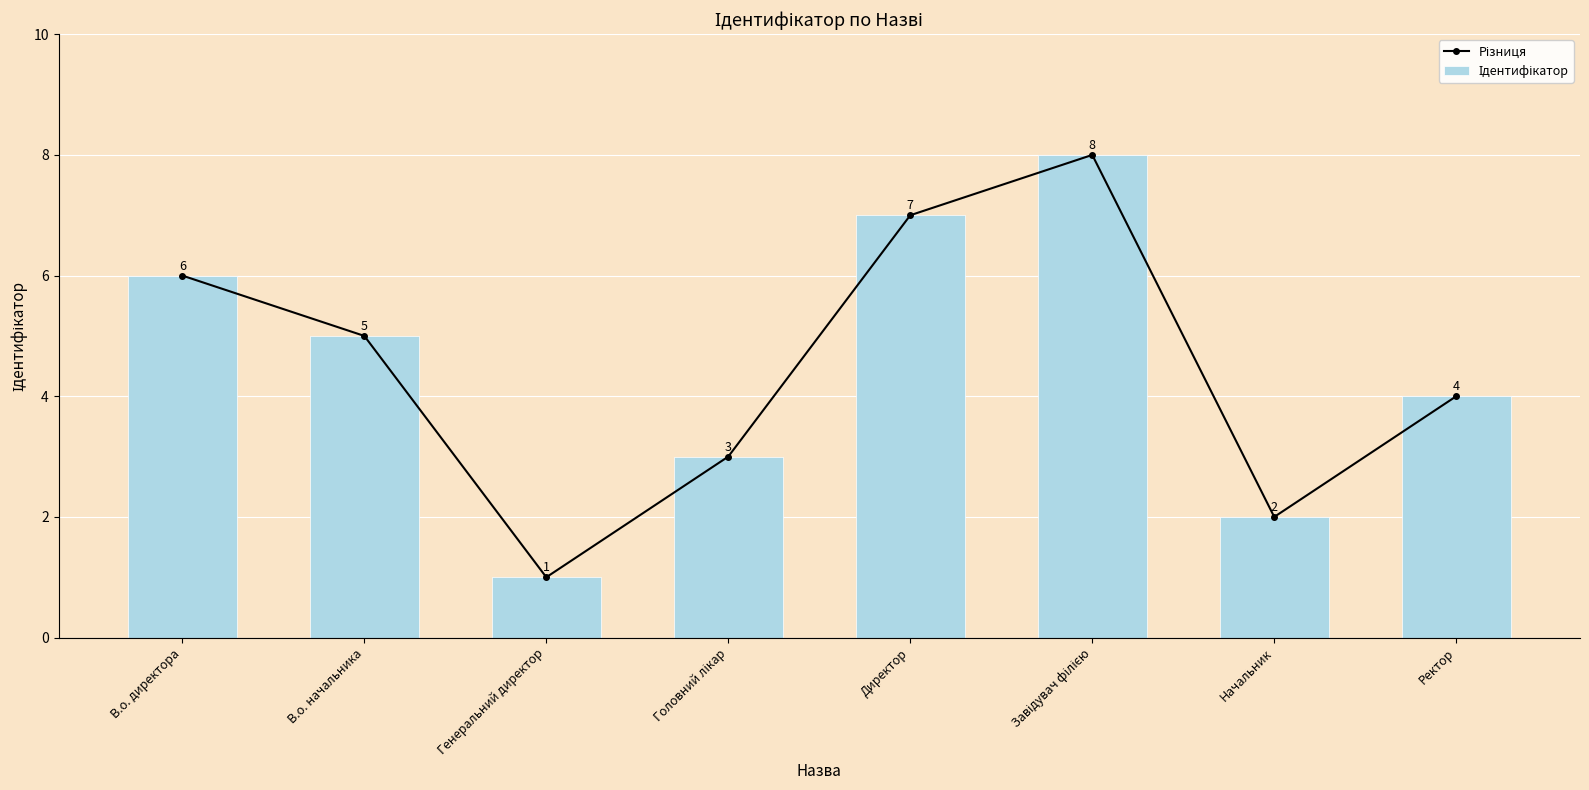

The value of Ідентифікатор at В.о. директора is 2. True or false?

False